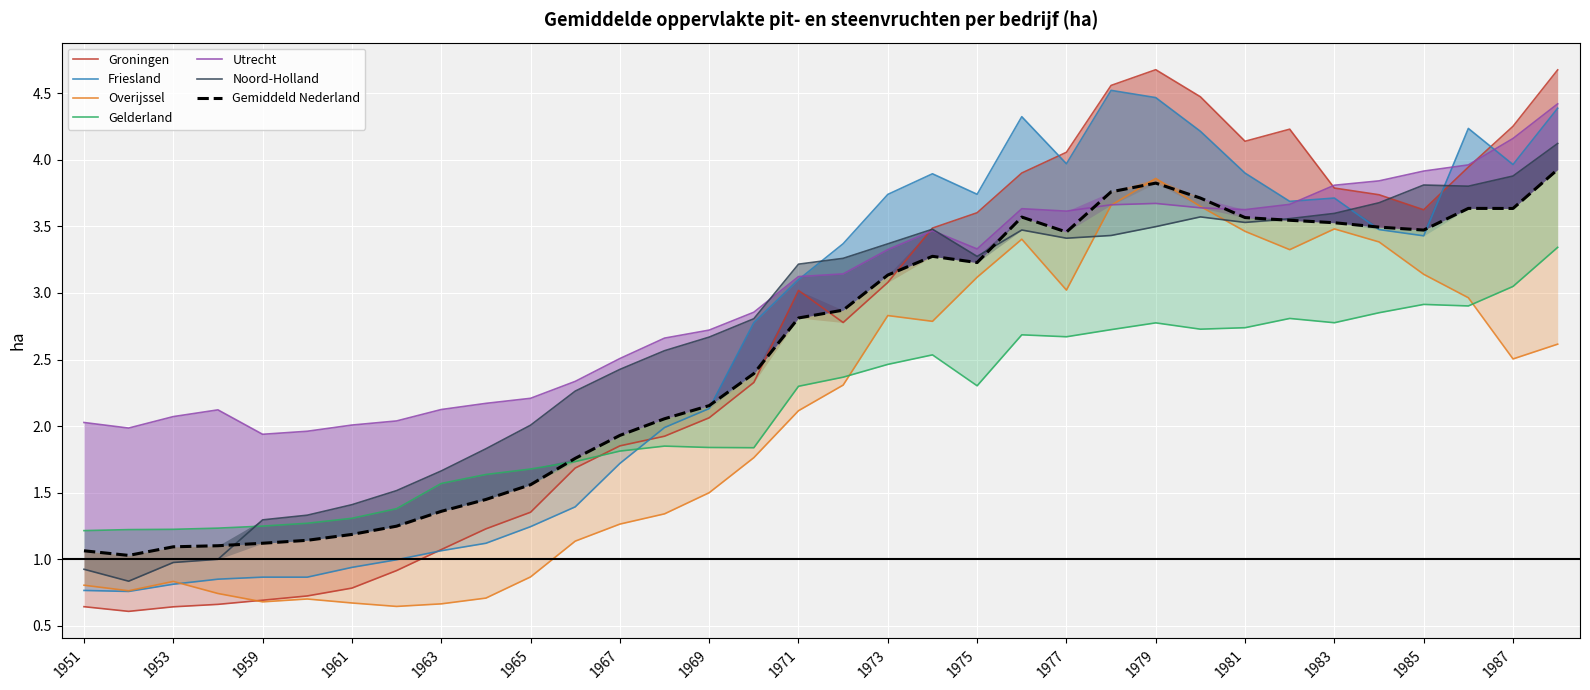

What is the difference between the maximum and minimum values in the Utrecht series?

2.5